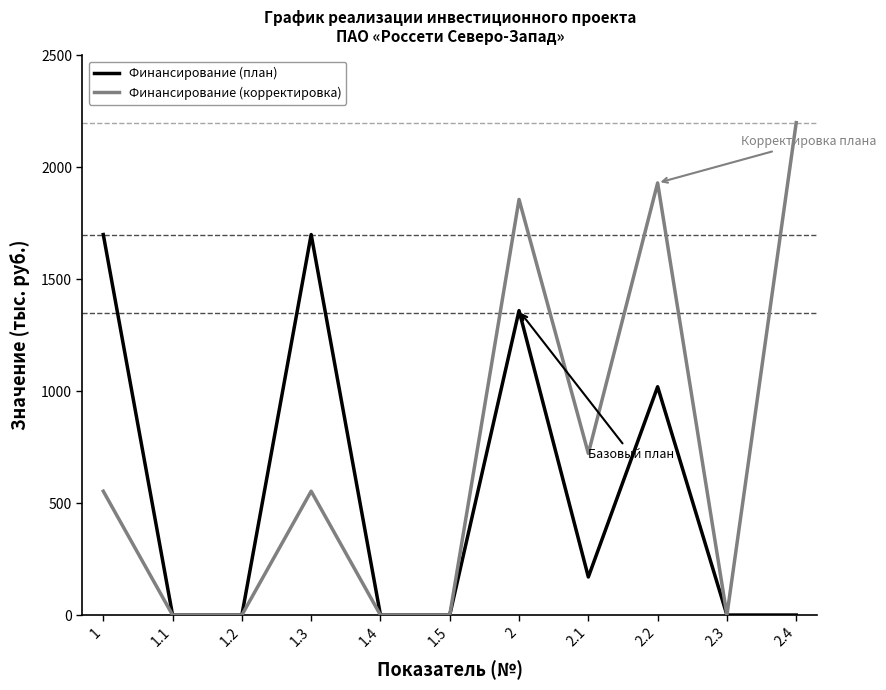

At which label is Финансирование (план) closest to 850?

2.2